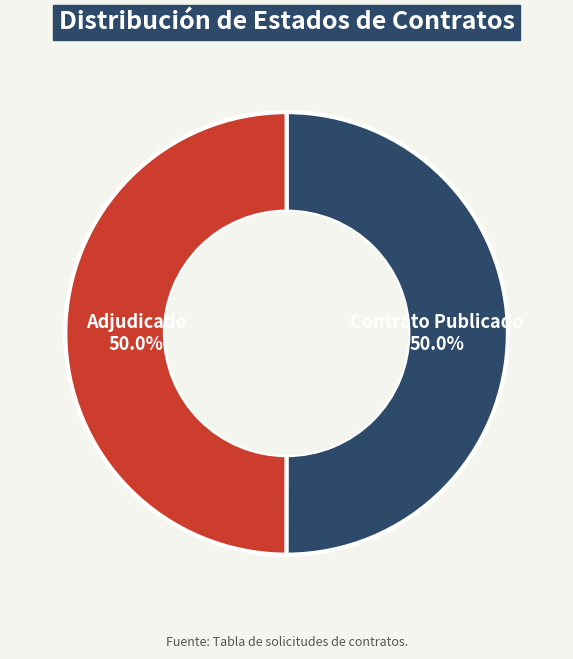

What is the total percentage of Adjudicado and Contrato Publicado?

100.0%